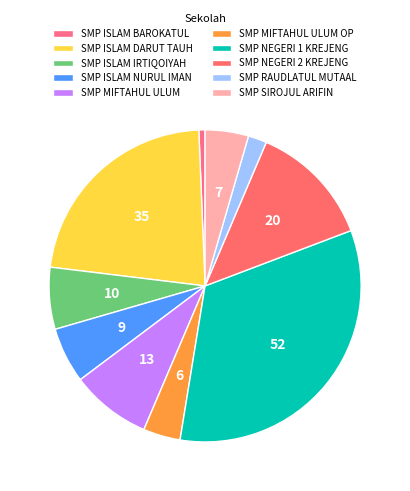

Does any single category account for the majority?

No